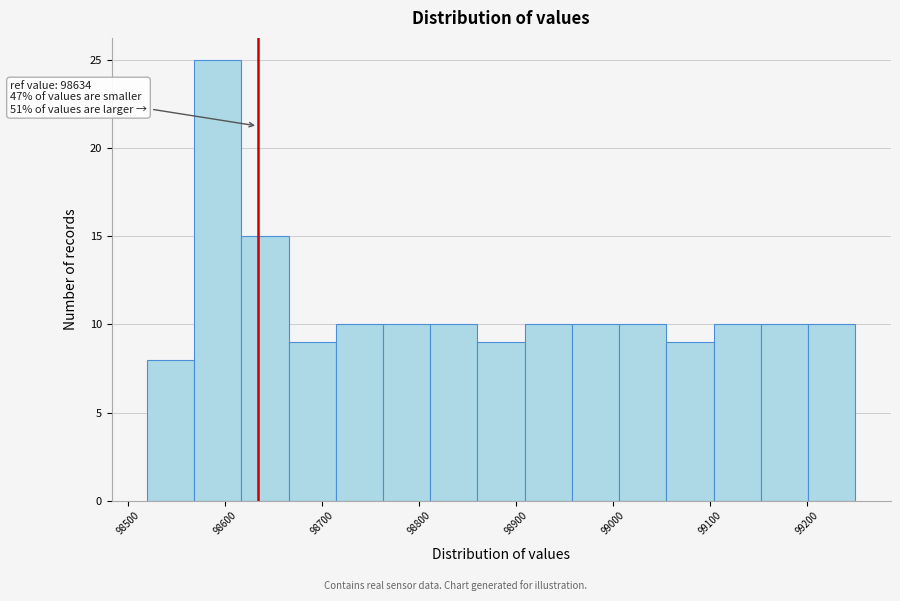

Over which range of the x-axis is the bar tallest?

98570 to 98620